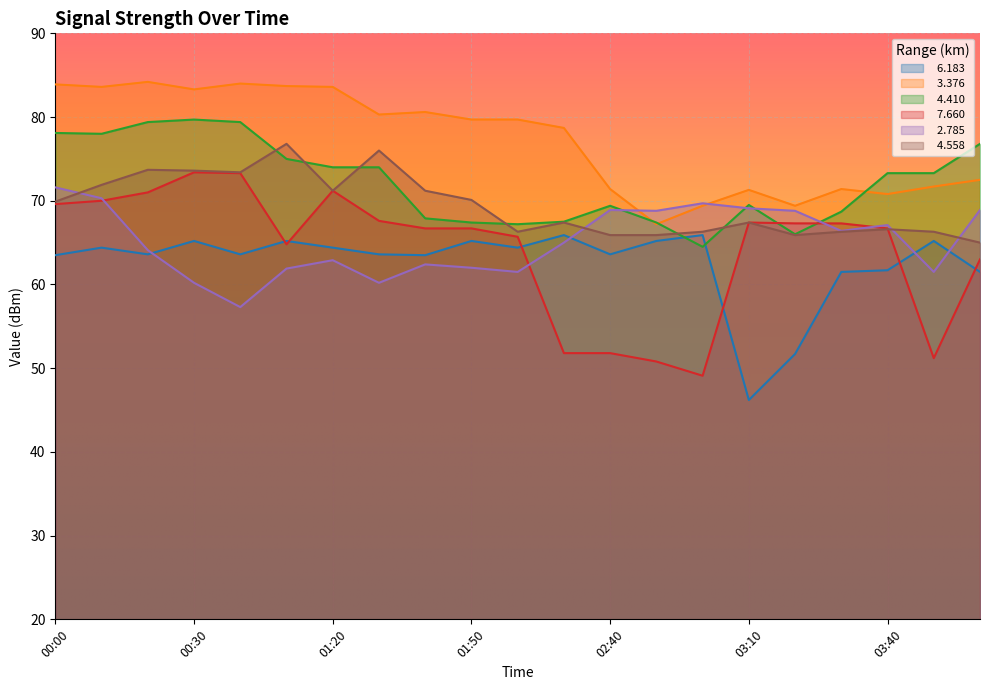

True or false:   7.660 and   3.376 cross at least once.

False